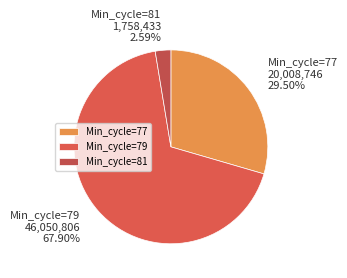

How many segments does this pie chart have?

3